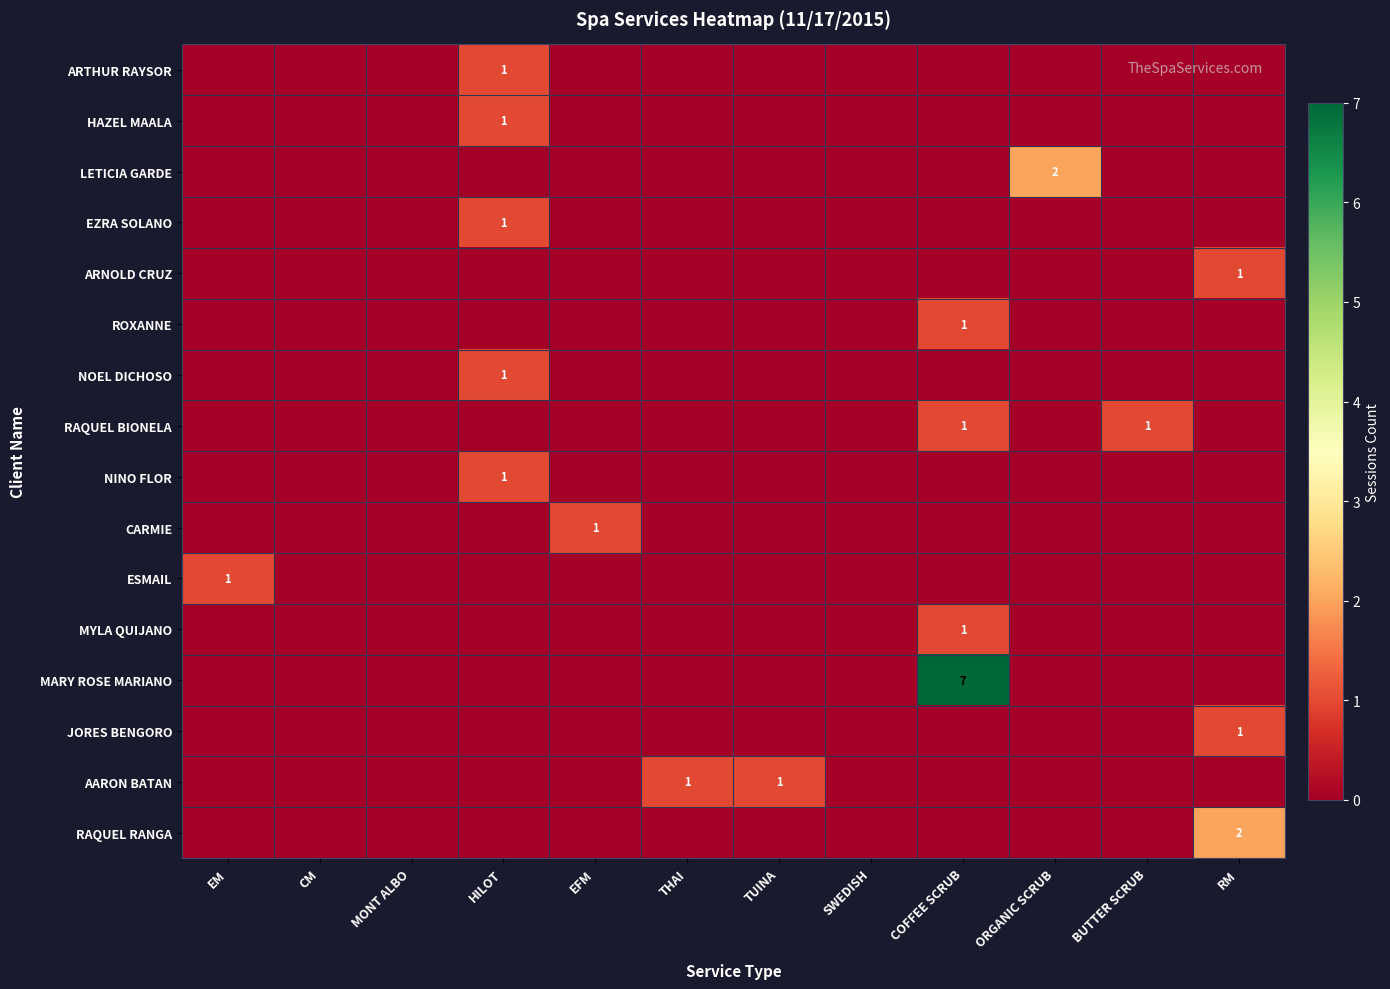

Count the number of data series in this chart.

16